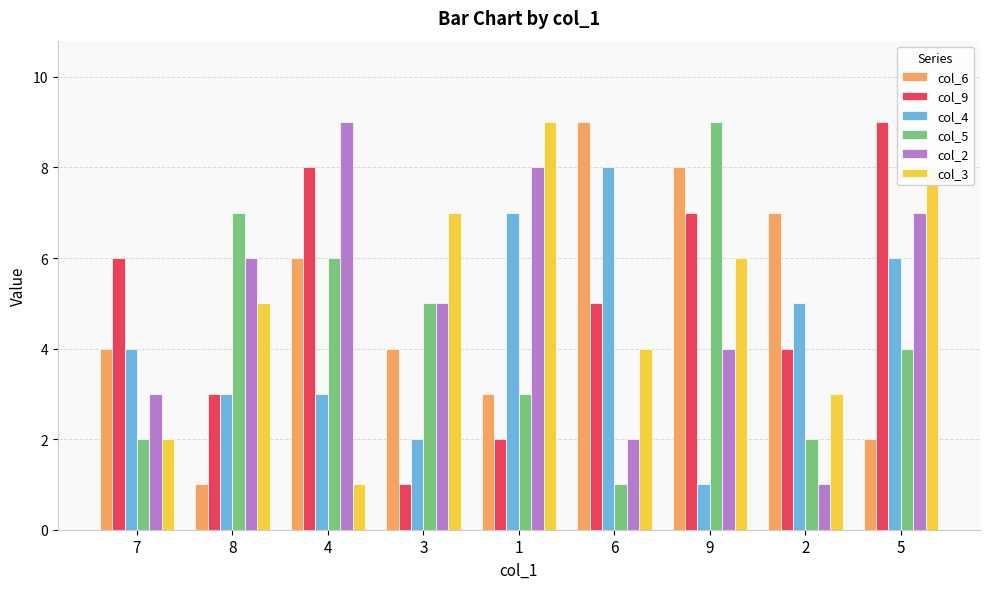

What is the value of the col_6 bar at the 3rd from the left?

6